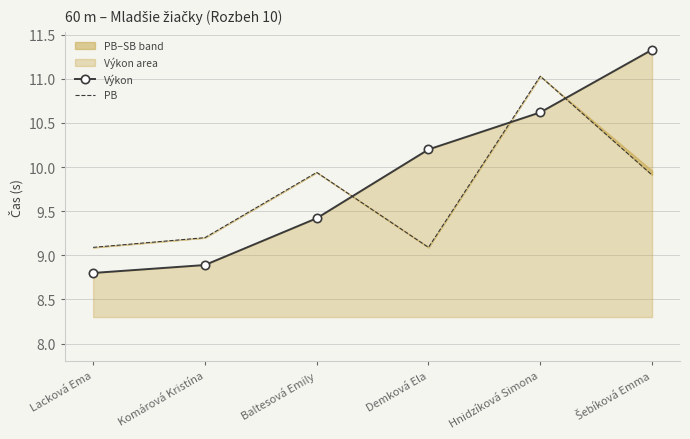

At Hnidzíková Simona, list the series in order from smallest to largest.

Výkon, PB